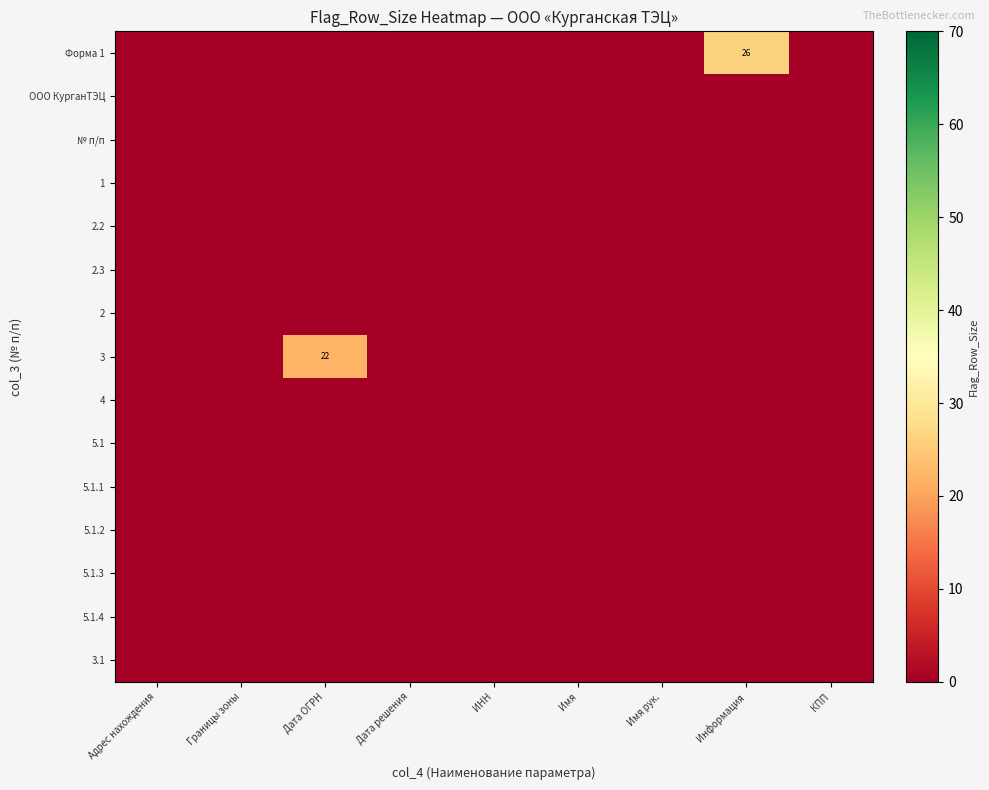

At which category does the chart reach its minimum across all series?

Адрес нахождения